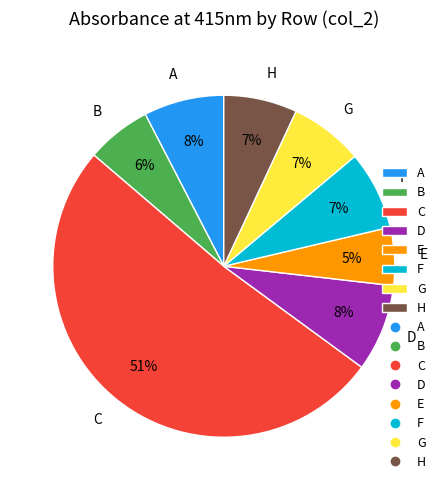

True or false: G accounts for 12% of the total.

False